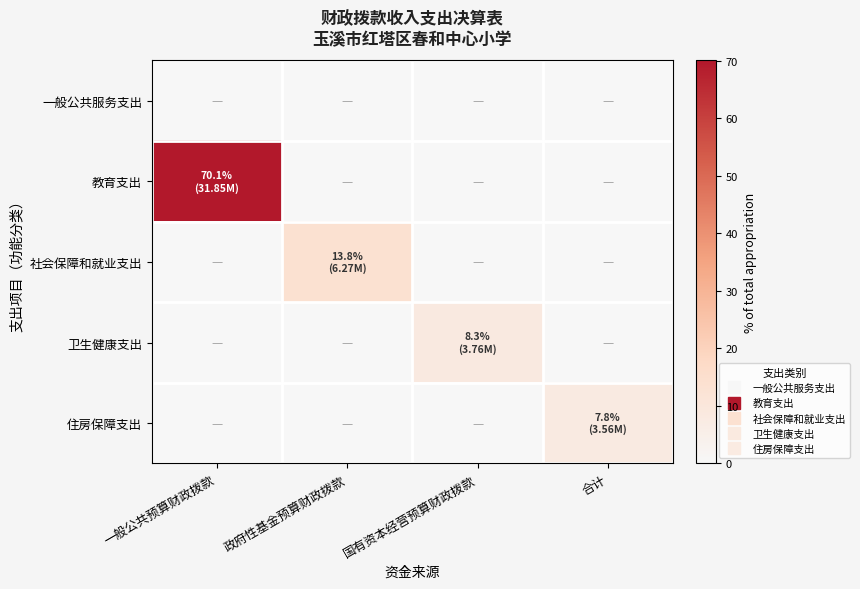

Between 一般公共预算财政拨款 and 政府性基金预算财政拨款, which series saw the biggest shift?

教育支出